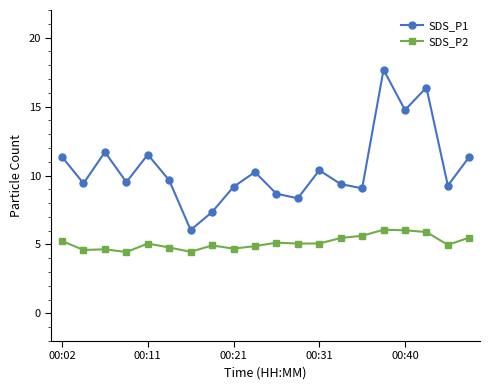

What is the difference between the maximum and minimum values in the SDS_P2 series?

1.6